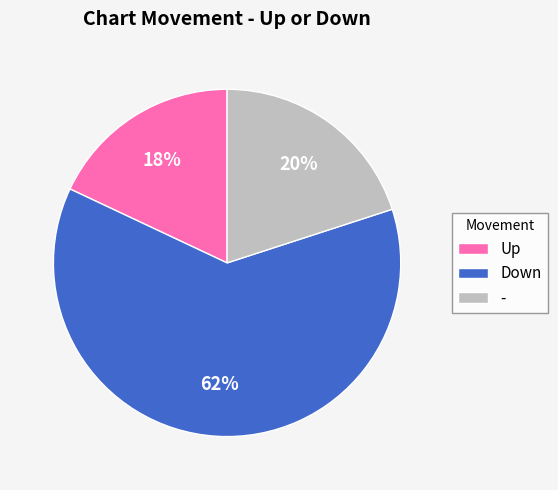

To the nearest percent, what portion does - represent?

20%